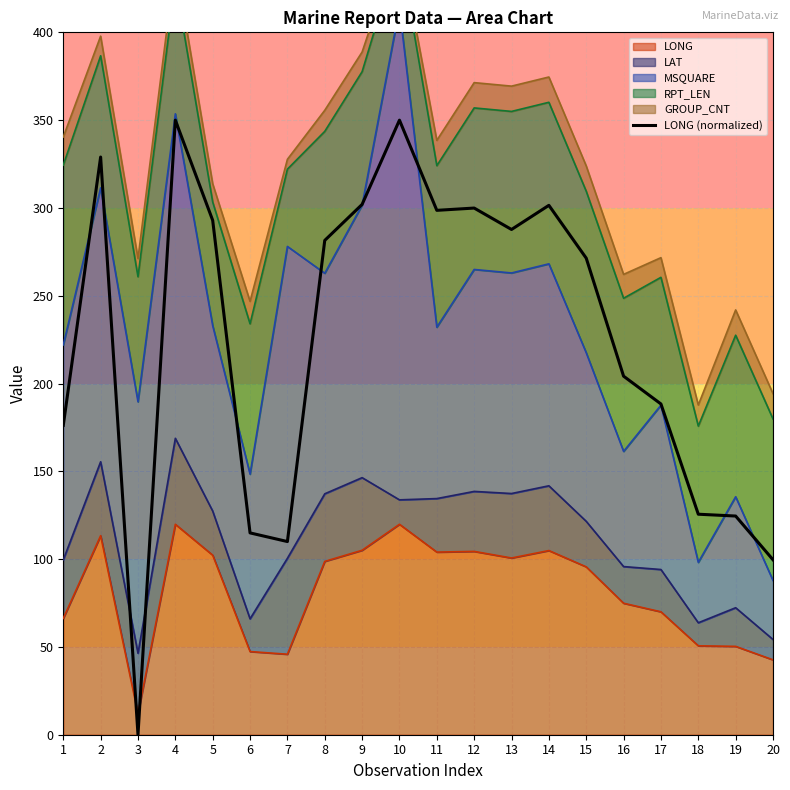

Count the number of categories in the chart.

20